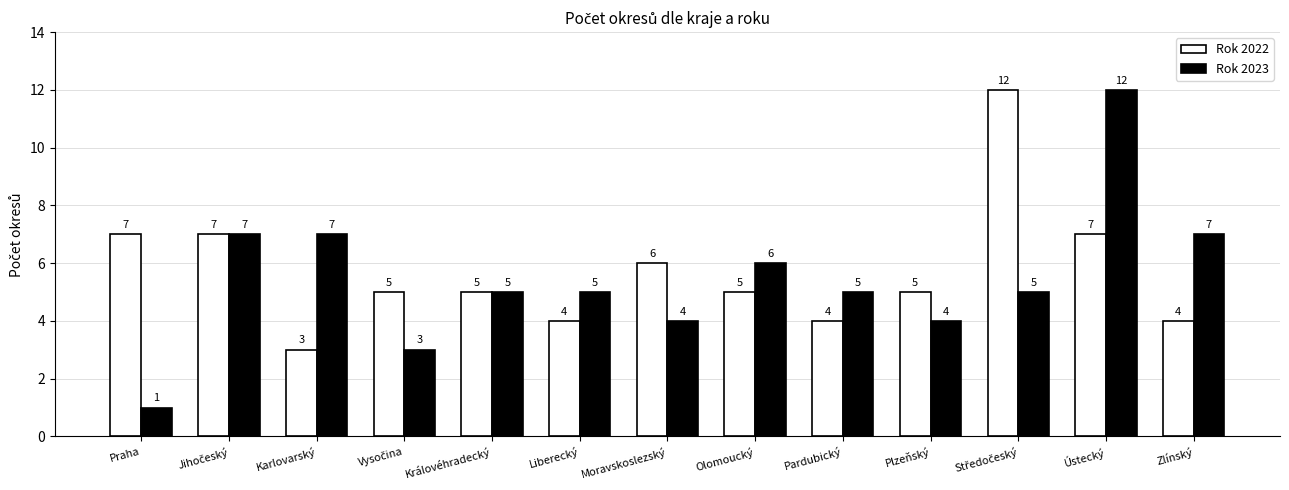

At which category does the chart reach its minimum across all series?

Praha